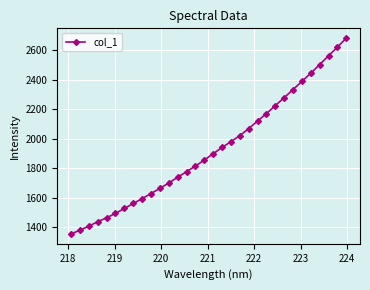

What is the minimum value shown in the chart?

1354.7